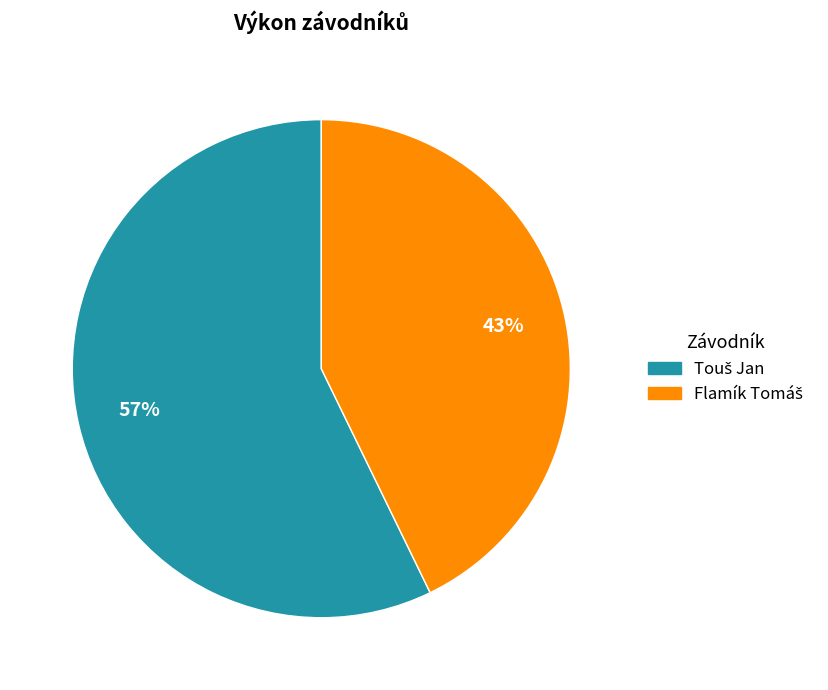

Does any single category account for the majority?

Yes